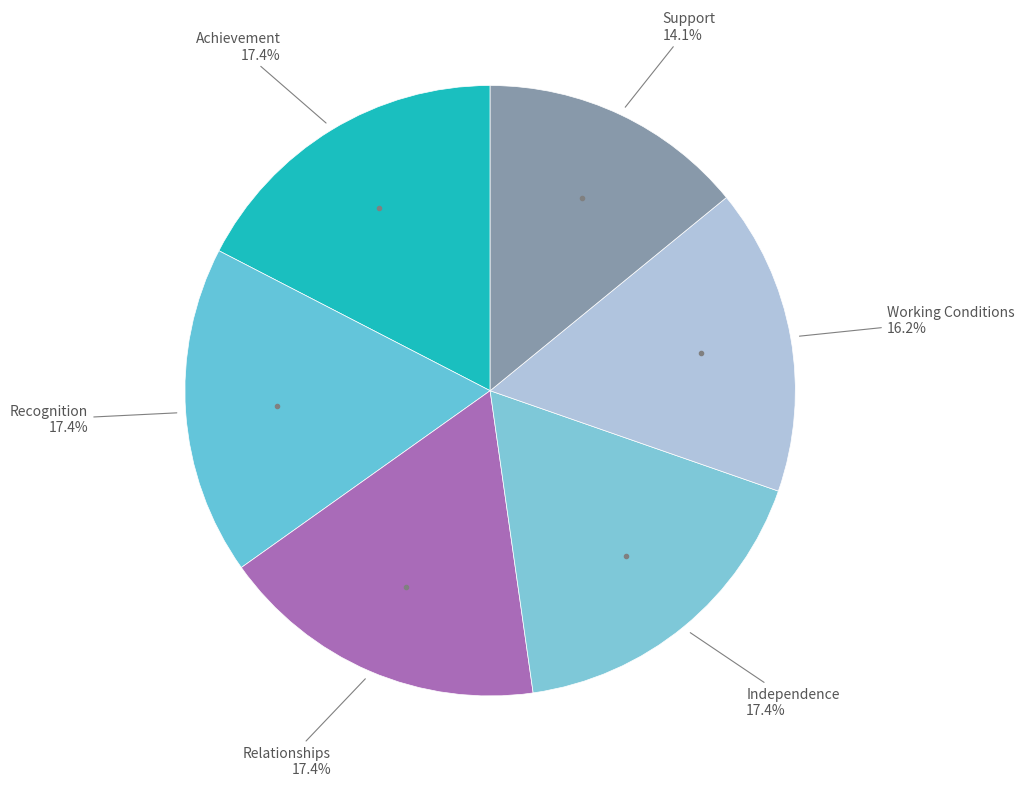

Does any single category account for the majority?

No